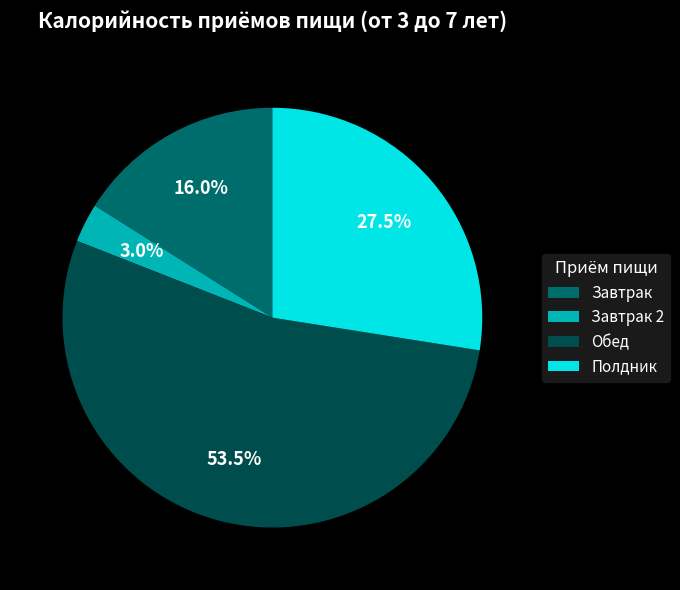

Rank the categories by value from lowest to highest.

Завтрак 2, Завтрак, Полдник, Обед